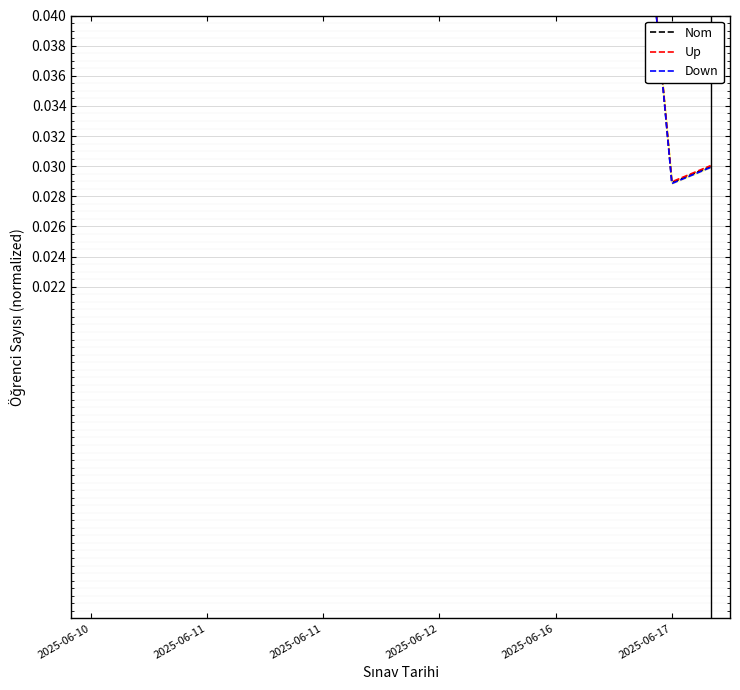

In Nom, how many points are lower than both neighbors (excluding endpoints)?

1